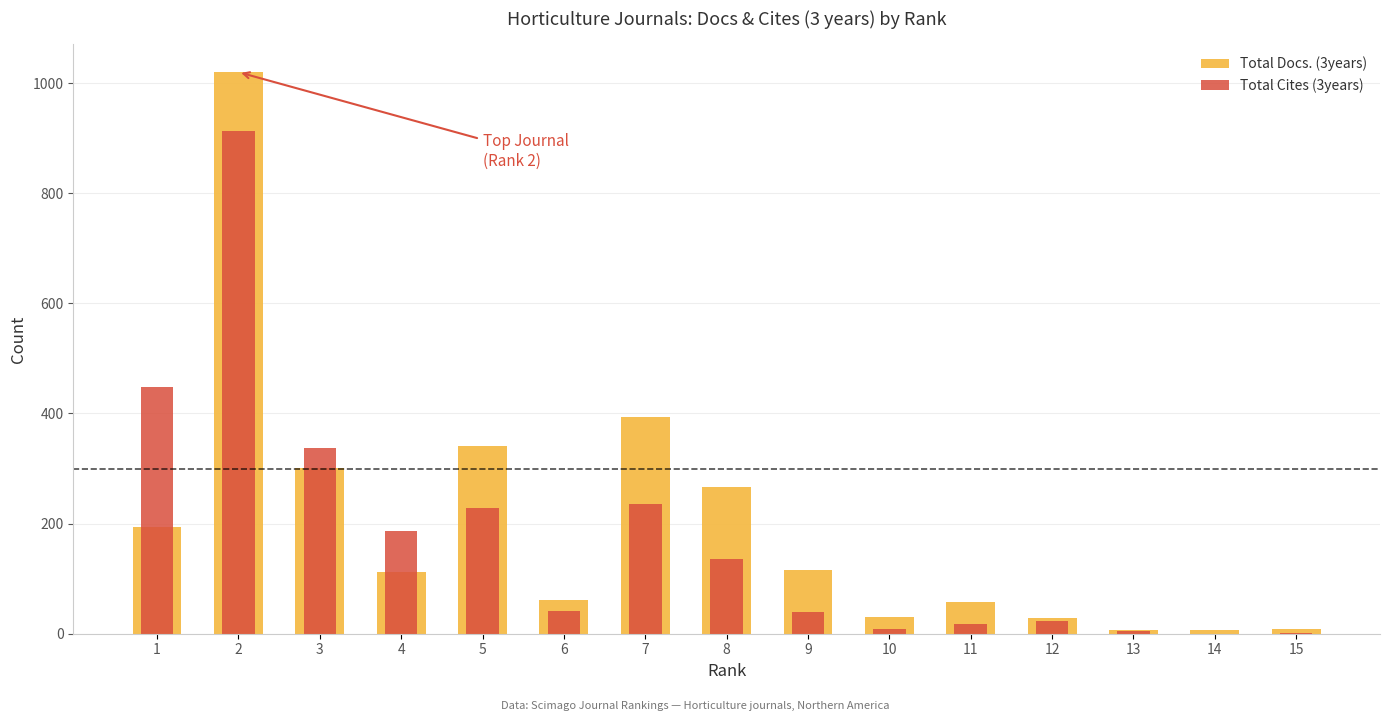

What is the value of the Total Docs. (3years) bar at the 10th from the left?

30